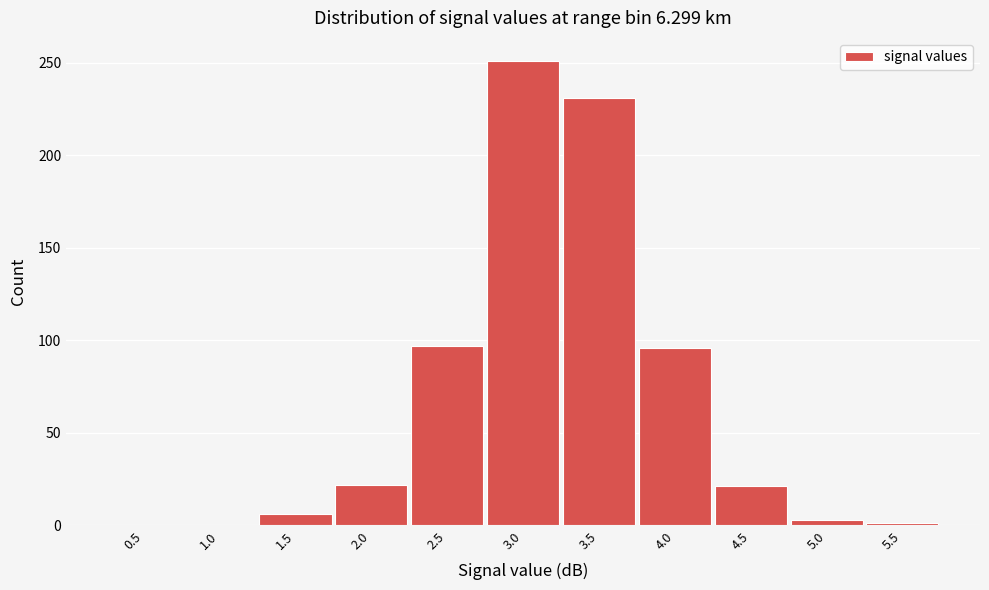

What is the change in value from 3.0 to 4.5?

-230